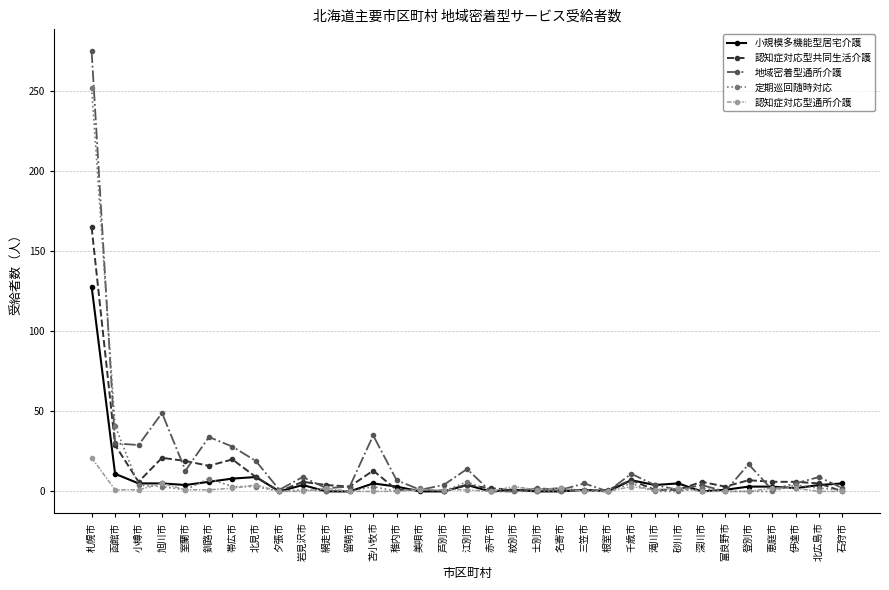

What is the maximum value for 地域密着型通所介護?

275